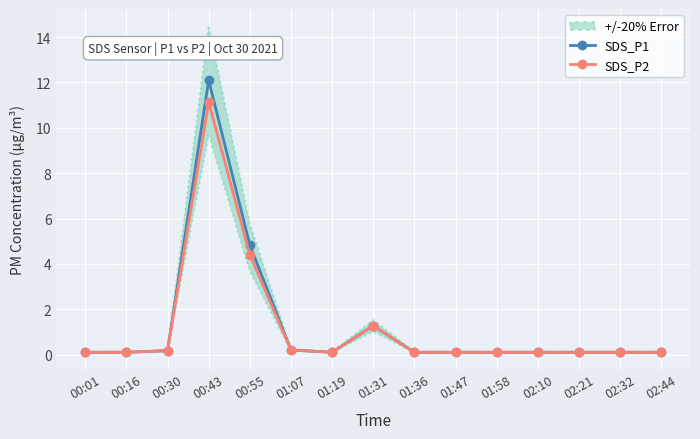

True or false: SDS_P1 has more than 0 points higher than both neighbors.

True